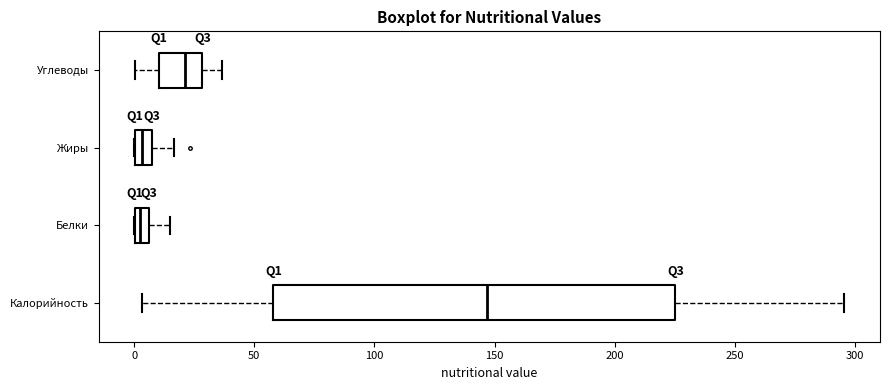

Which box has the furthest to the right median line?

Калорийность